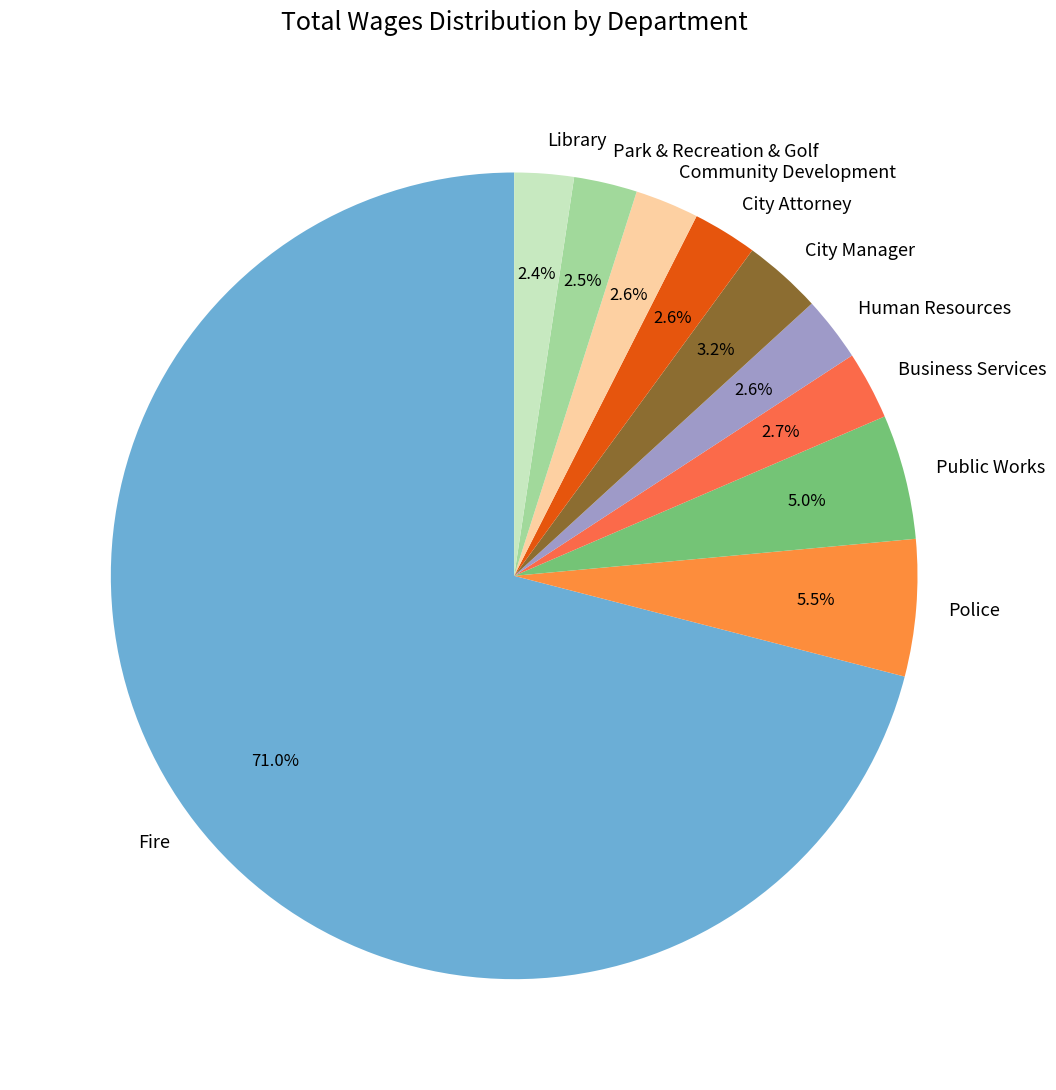

Which category has the biggest portion of the pie?

Fire